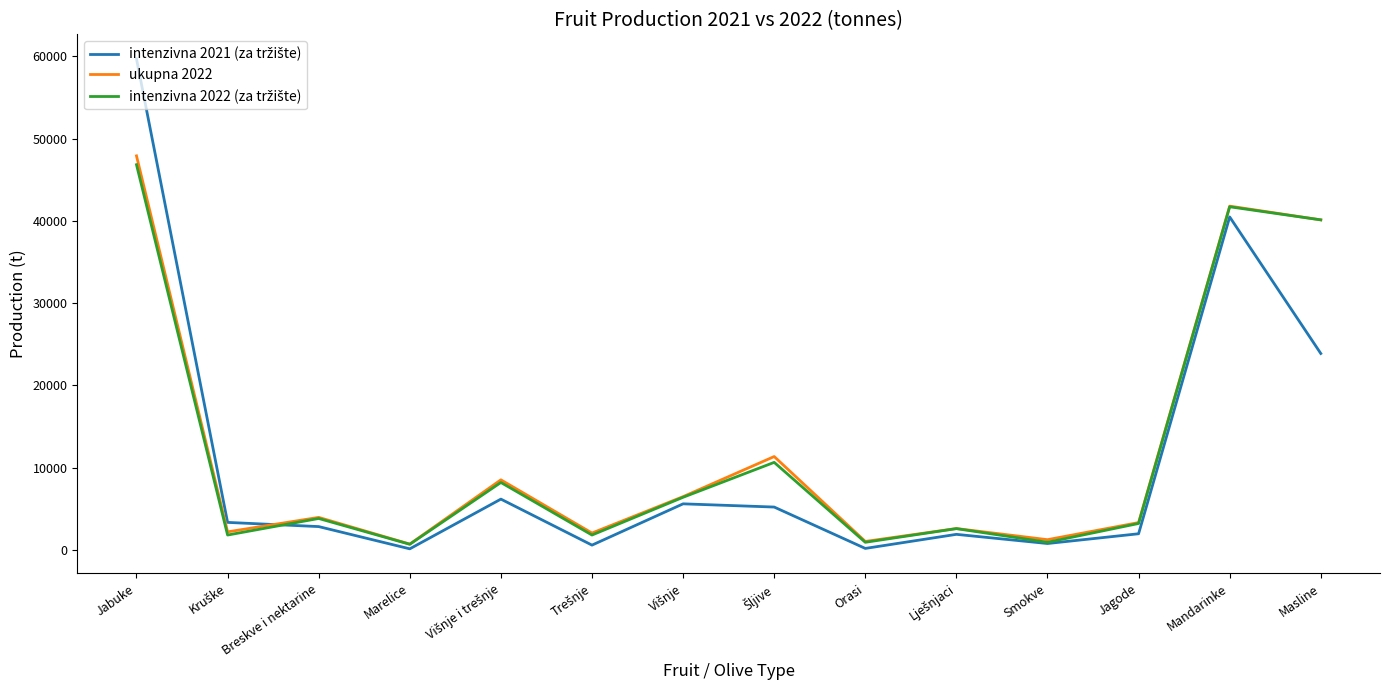

What is the greatest value displayed?

59687